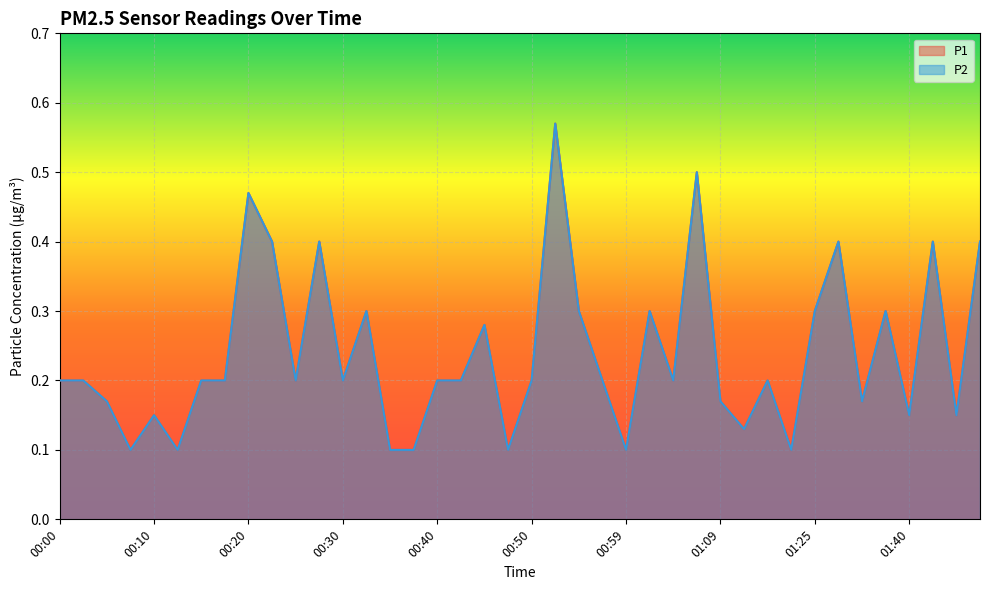

Where is the first local maximum for P2?

00:10